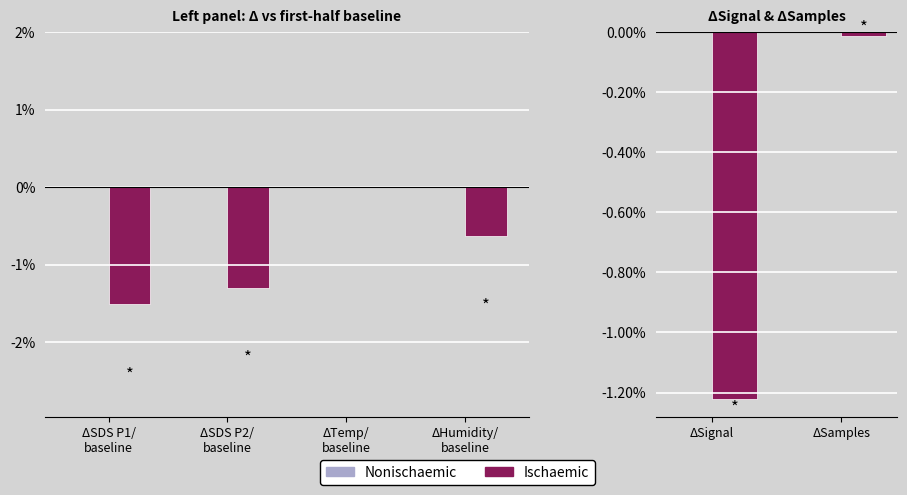

What is the average value of the Ischaemic series?

-0.6